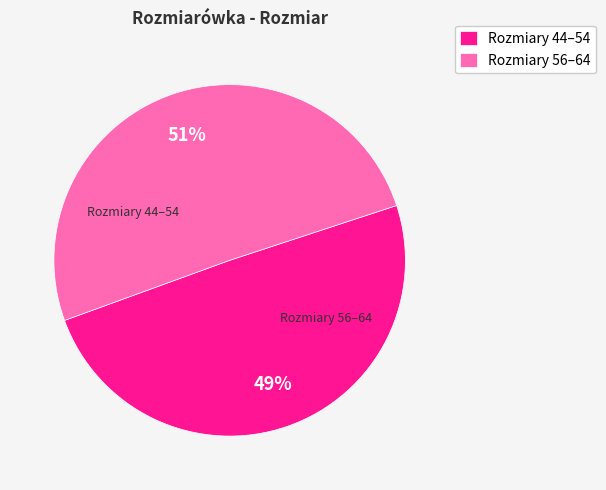

True or false: Rozmiary 56–64 accounts for 51% of the total.

True